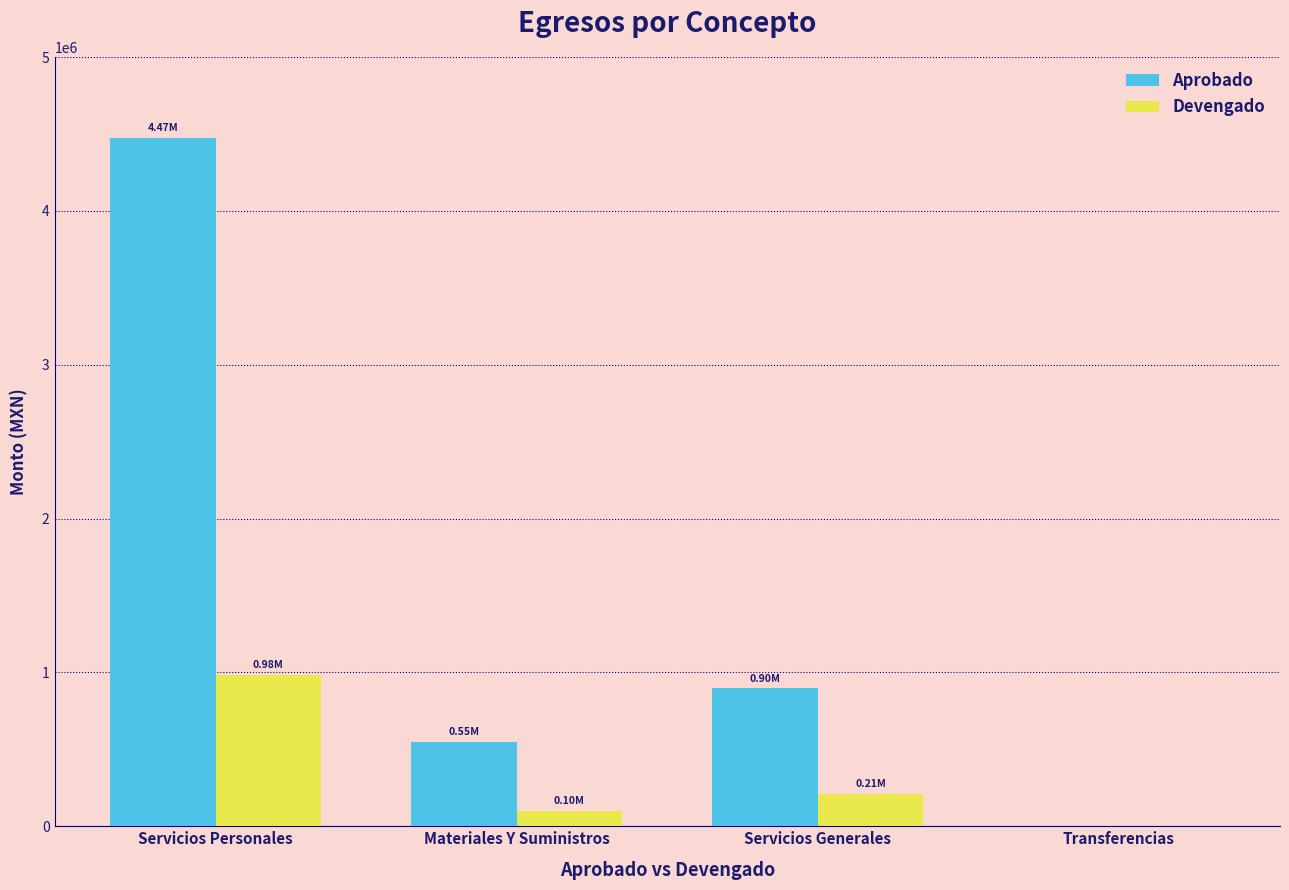

What is the spread (max minus min) of values at Servicios Personales?

3489744.5